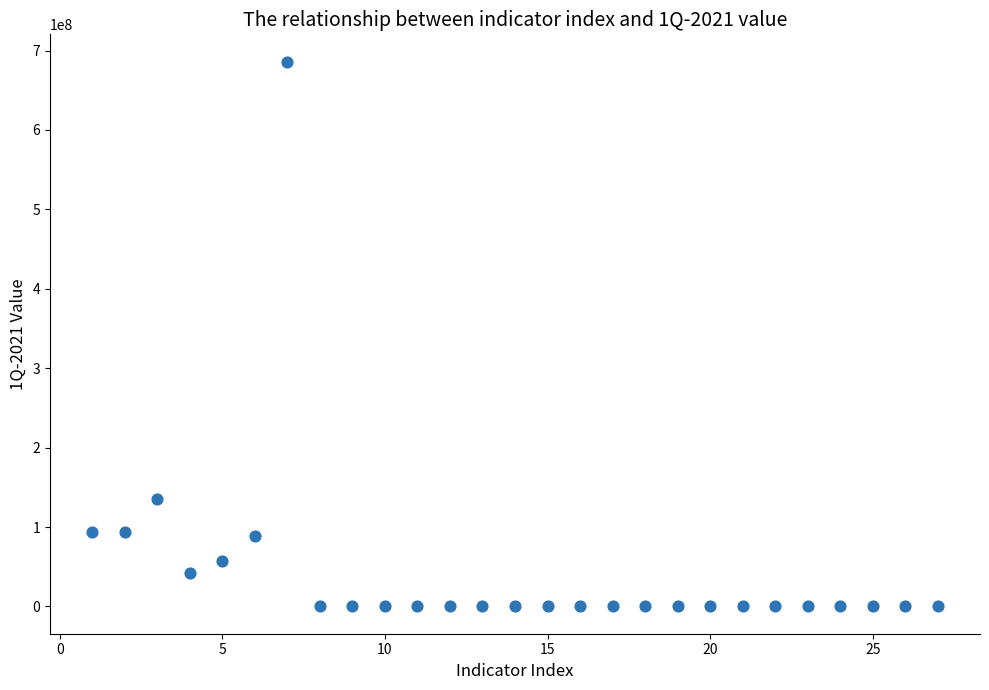

What is the range of Y values (max minus min)?

686111984.0